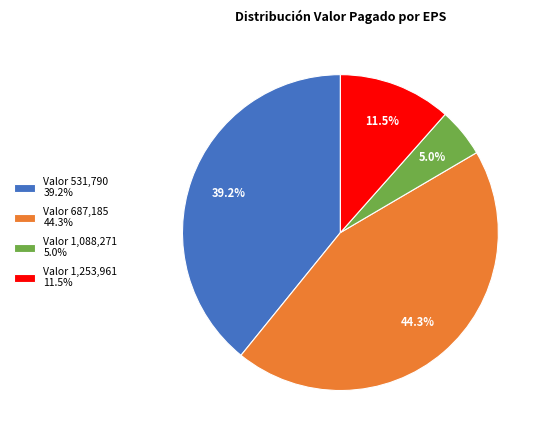

Rank the categories by value from lowest to highest.

Valor 1,088,271 5.0%, Valor 1,253,961 11.5%, Valor 531,790 39.2%, Valor 687,185 44.3%